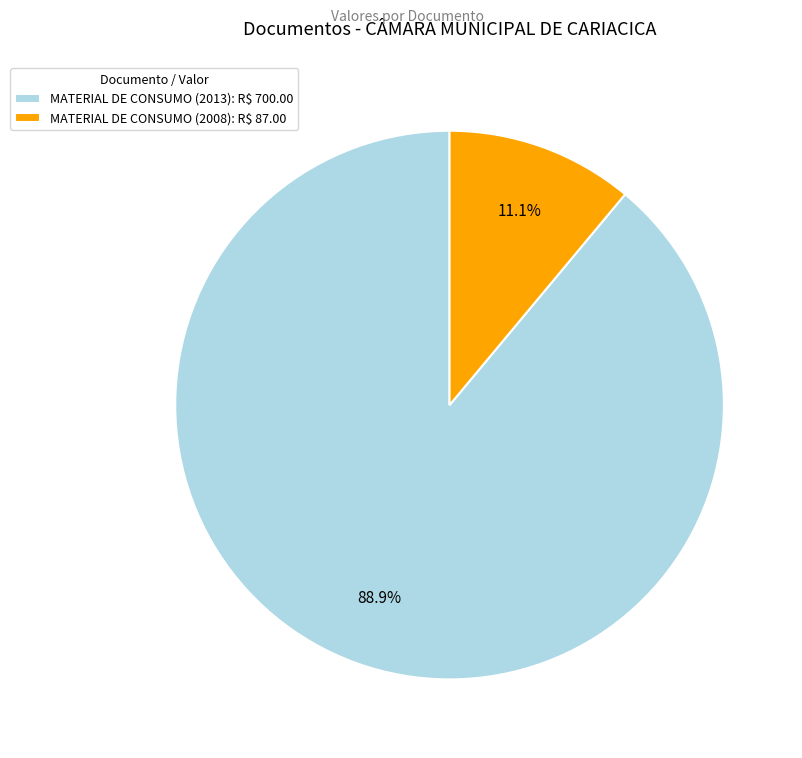

To the nearest percent, what is the average slice percentage?

50%